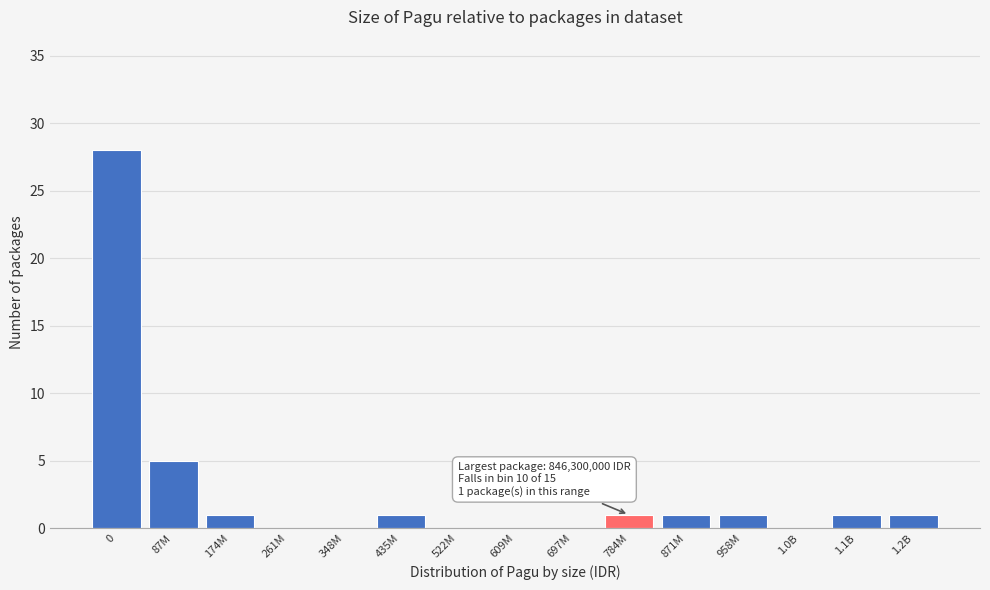

Reading left to right, list all the values displayed in this chart.

0=28	87M=5	174M=1	261M=0	348M=0	435M=1	522M=0	609M=0	697M=0	784M=1	871M=1	958M=1	1.0B=0	1.1B=1	1.2B=1